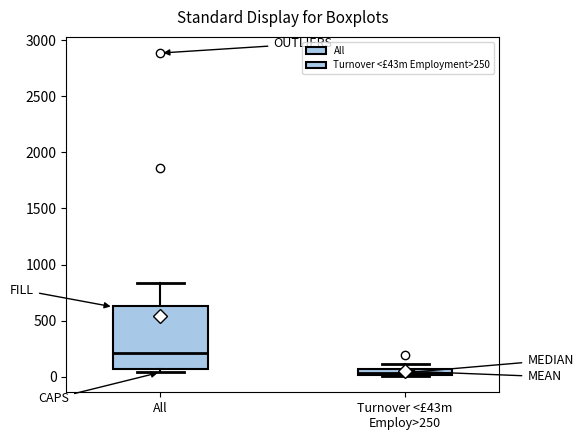

Comparing the boxes themselves (not the whiskers), which one is the tallest?

All